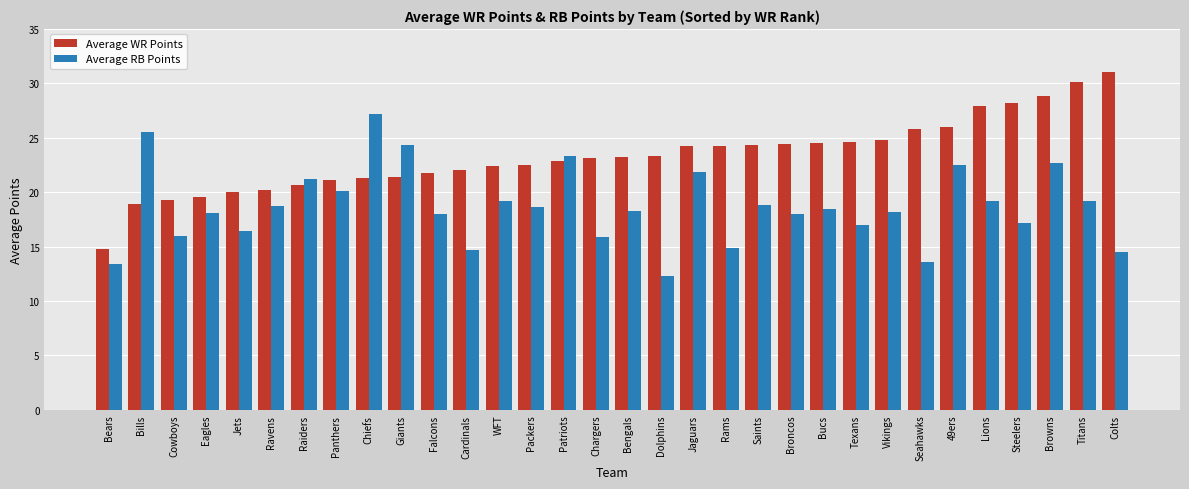

Where does the Average RB Points series first go above 18?

Bills